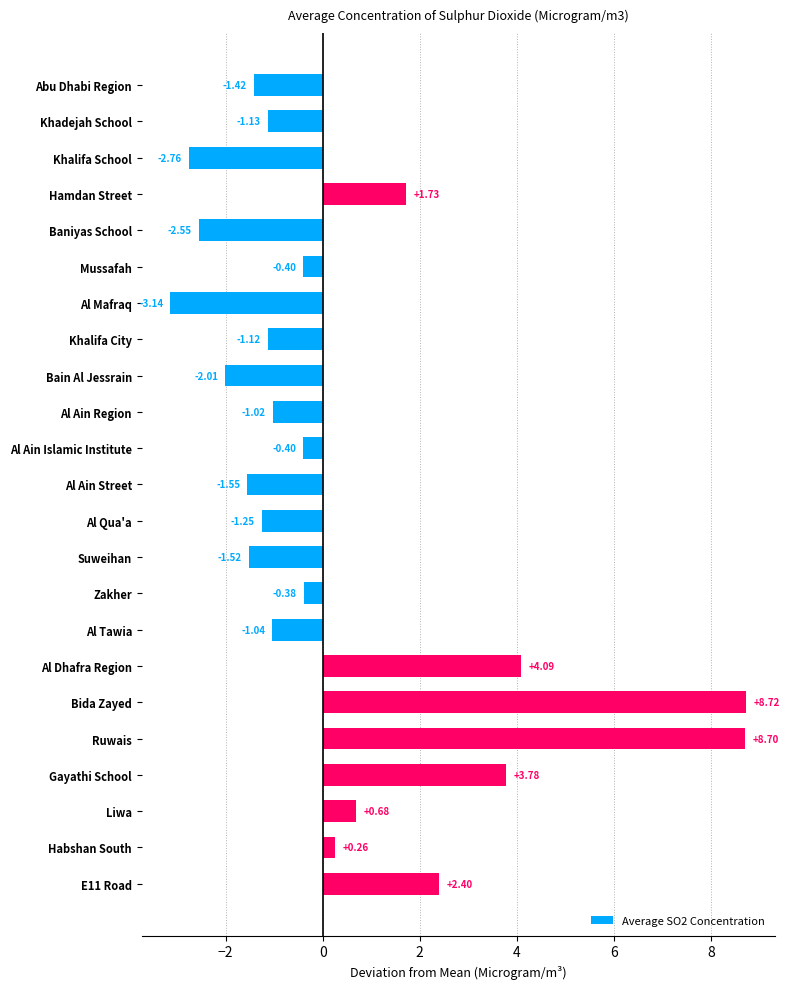

Where is the data nearest to the value 2?

Hamdan Street